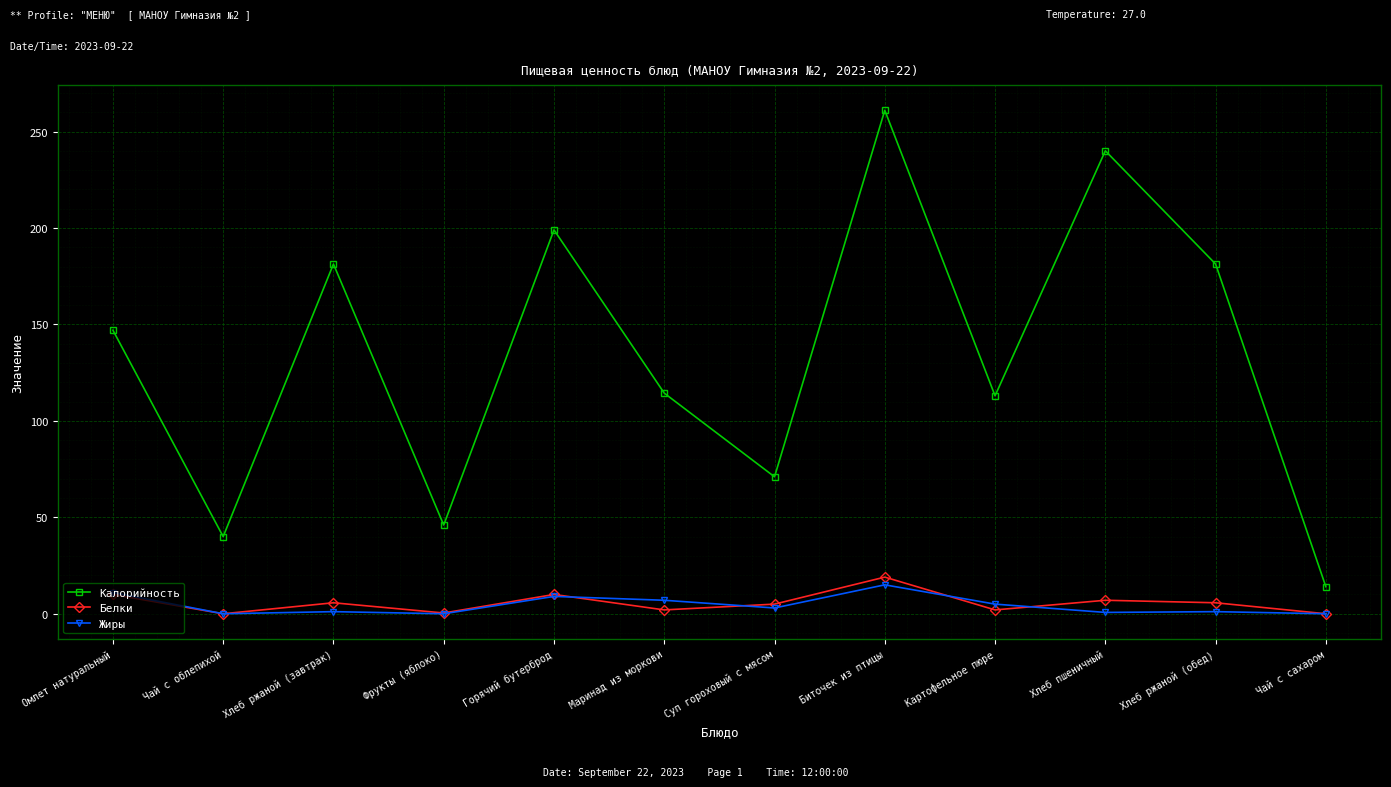

What is the highest value of the Жиры series?

15.0